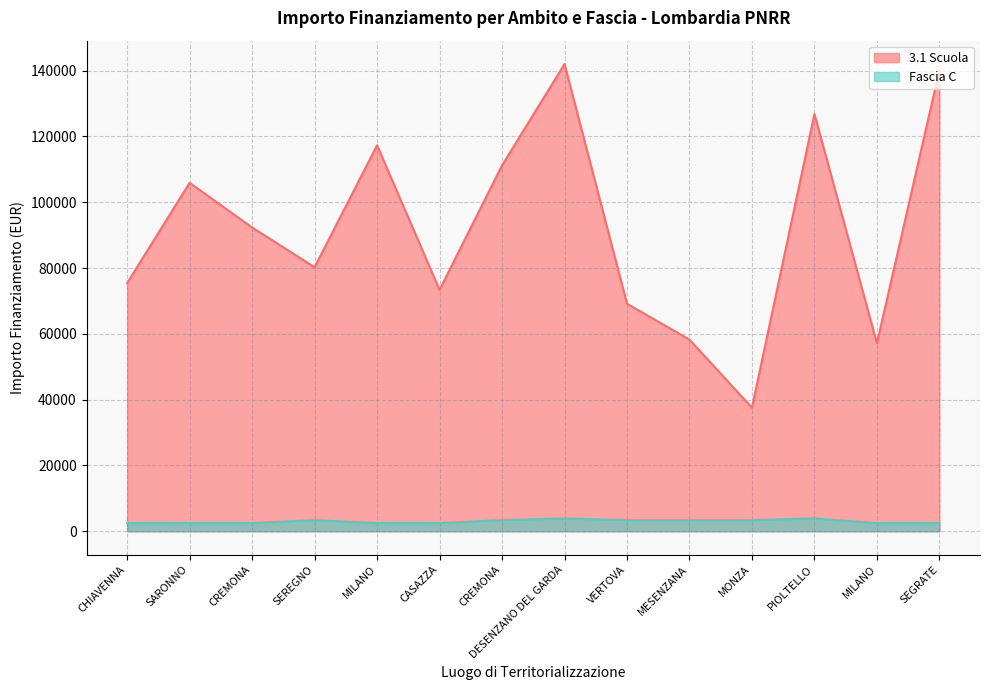

Does the chart display data point markers on the line(s)?

No